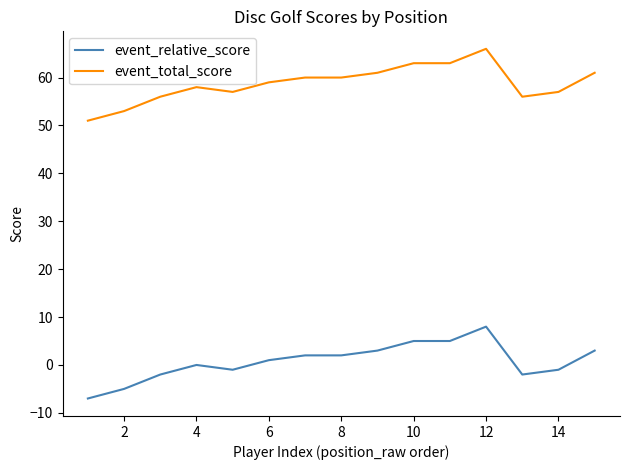

Which series has the largest total across all categories?

event_total_score